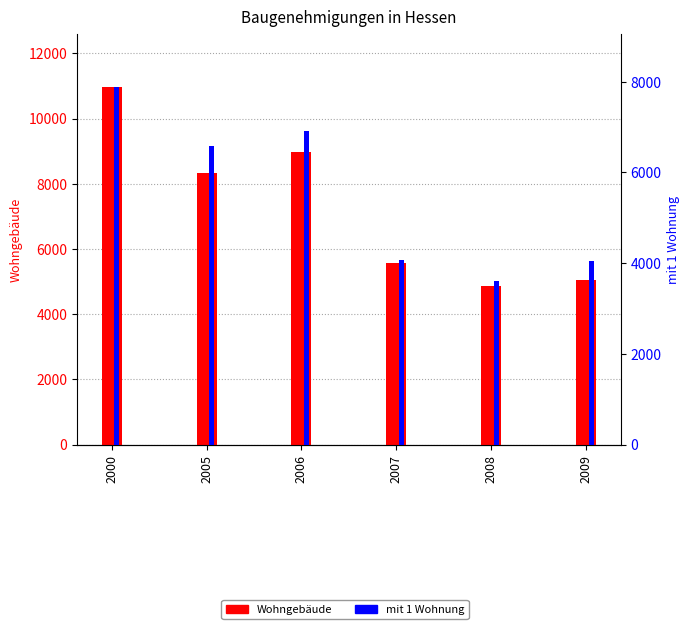

How many data points does each series have?

6